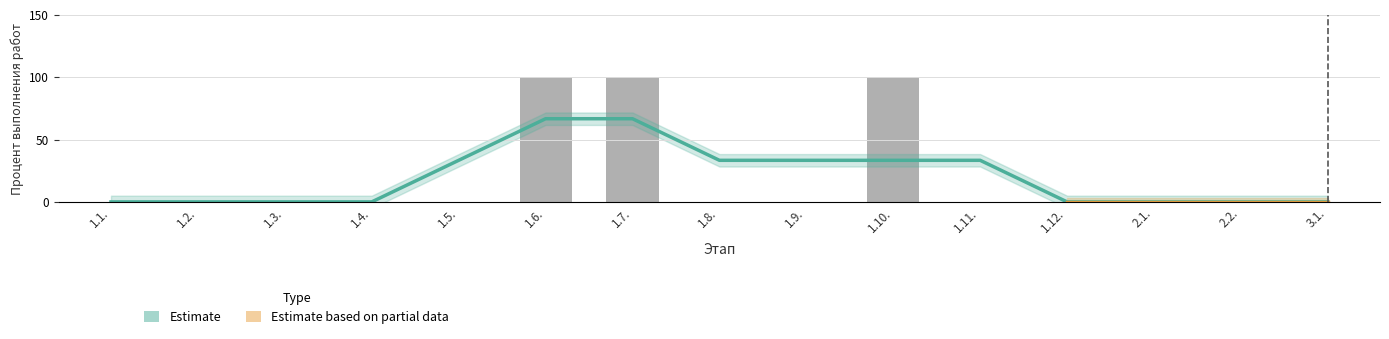

List the labels in order of value, smallest first.

1.1., 1.2., 1.3., 1.4., 1.5., 1.8., 1.9., 1.11., 1.12., 2.1., 2.2., 3.1., 1.6., 1.7., 1.10.